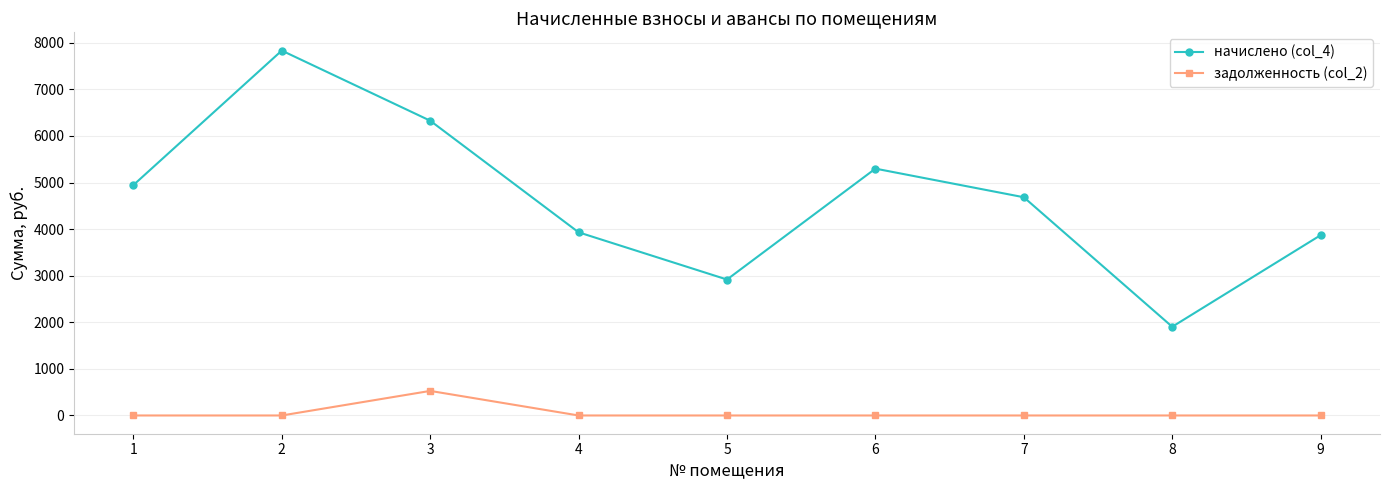

Is the value of начислено (col_4) at 5 greater than the value of задолженность (col_2) at 5?

Yes